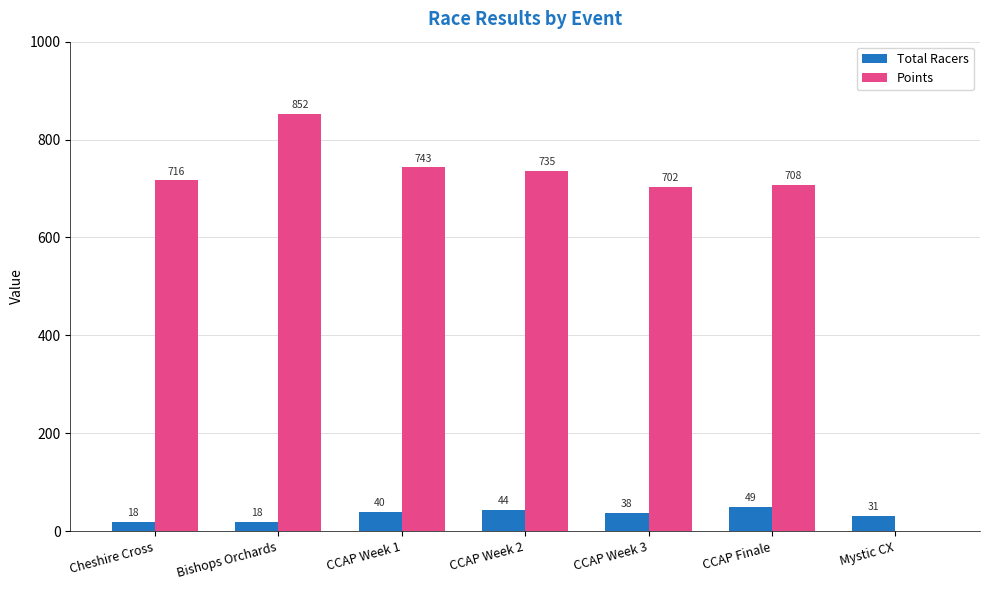

At which category is the sum across all series the highest?

Bishops Orchards